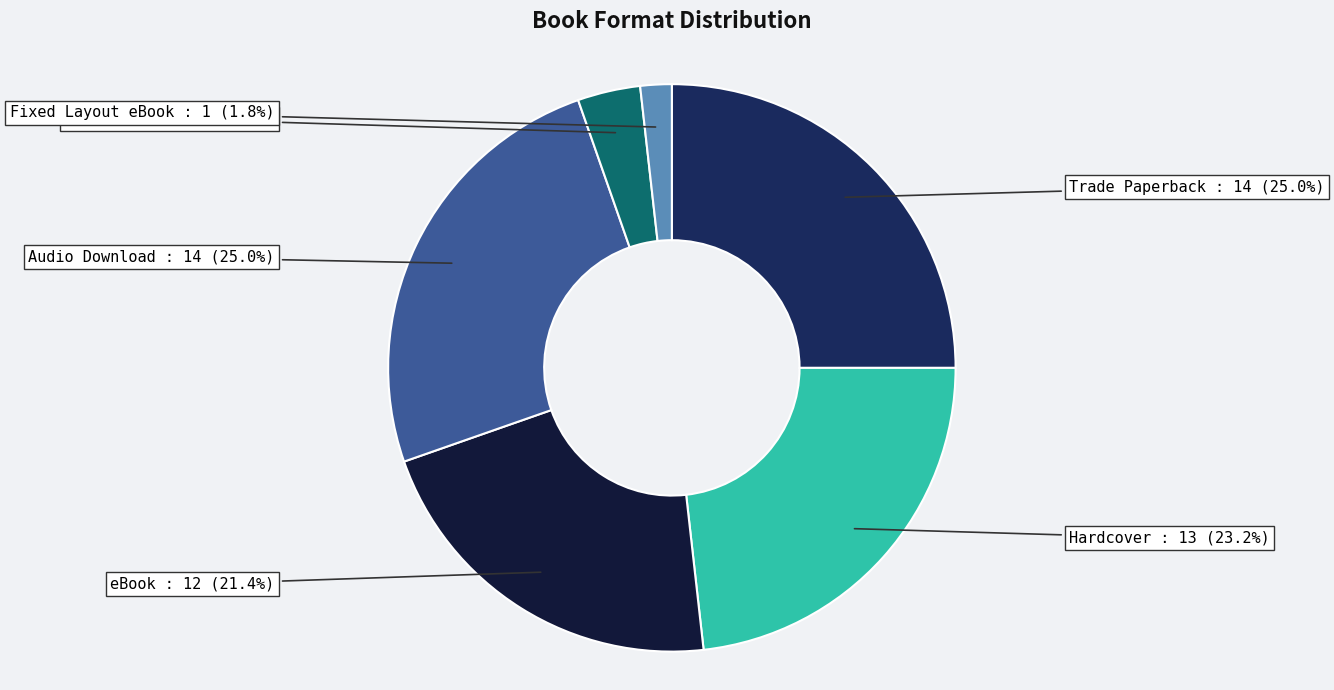

Does eBook account for over 50% of the chart?

No